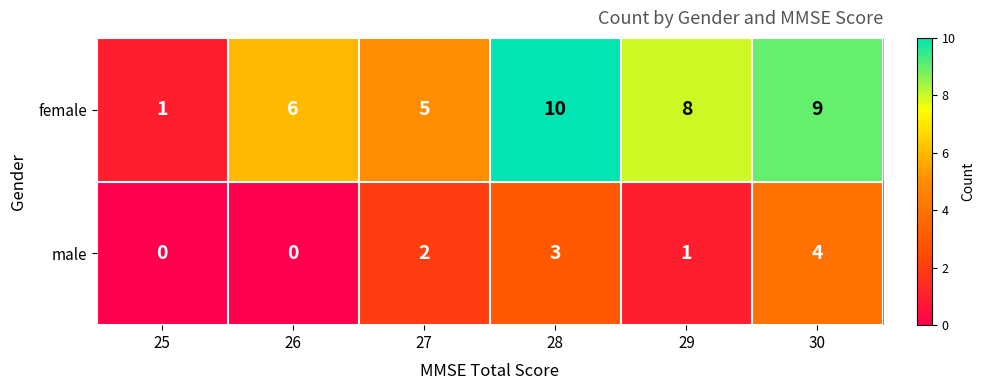

What is the approximate value of female at 27?

5